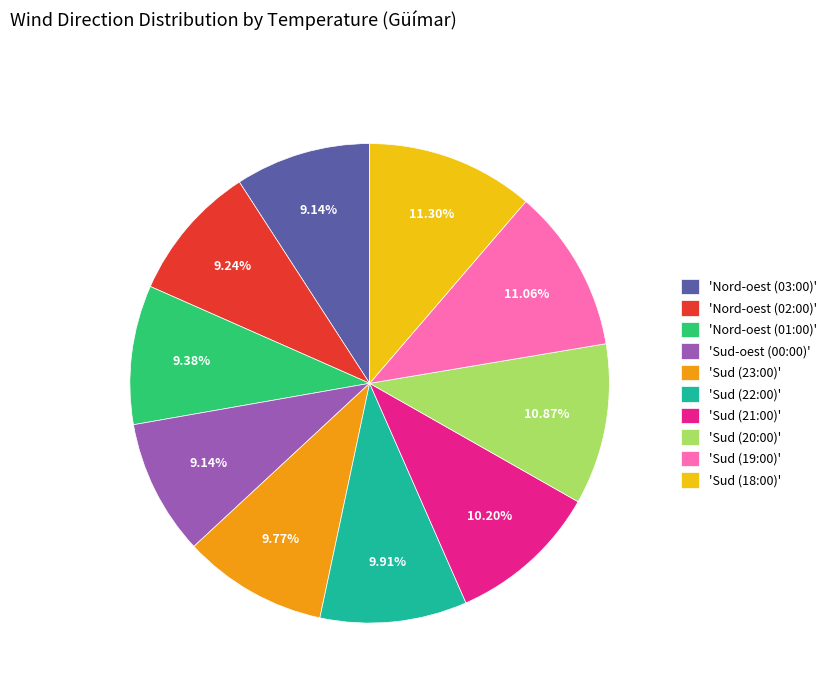

Approximately how many times larger is the value at 'Sud (20:00)' compared to 'Sud (18:00)'?

1.0